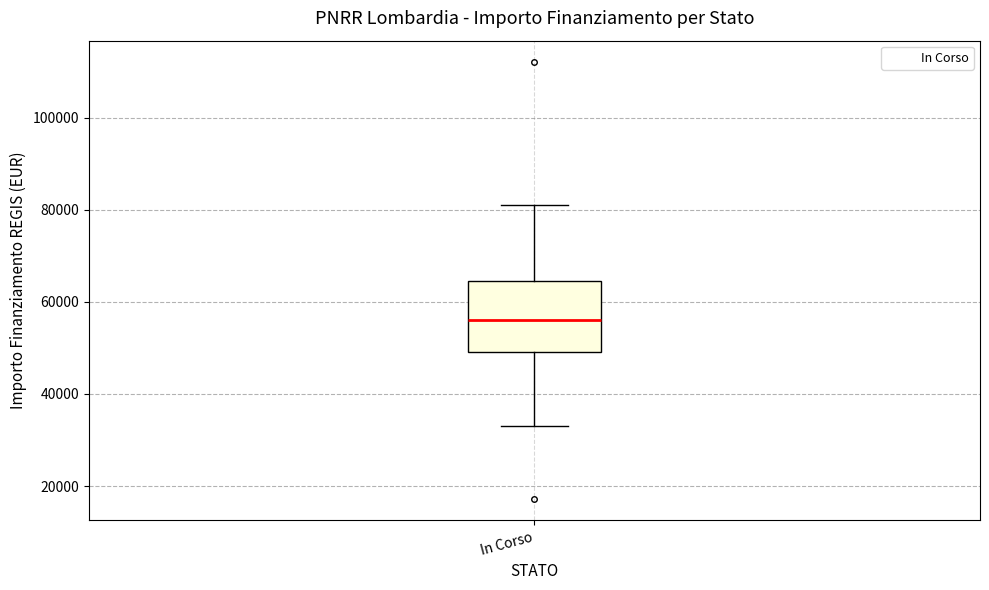

Transcribe this box plot: give where the median line is, the range the box spans, and where the two whiskers end, as read against the y-axis. The values are not printed on the chart, so give them approximately, as read against the axis.

median 56000, box 50000 to 64000, whiskers 32000 to 80000